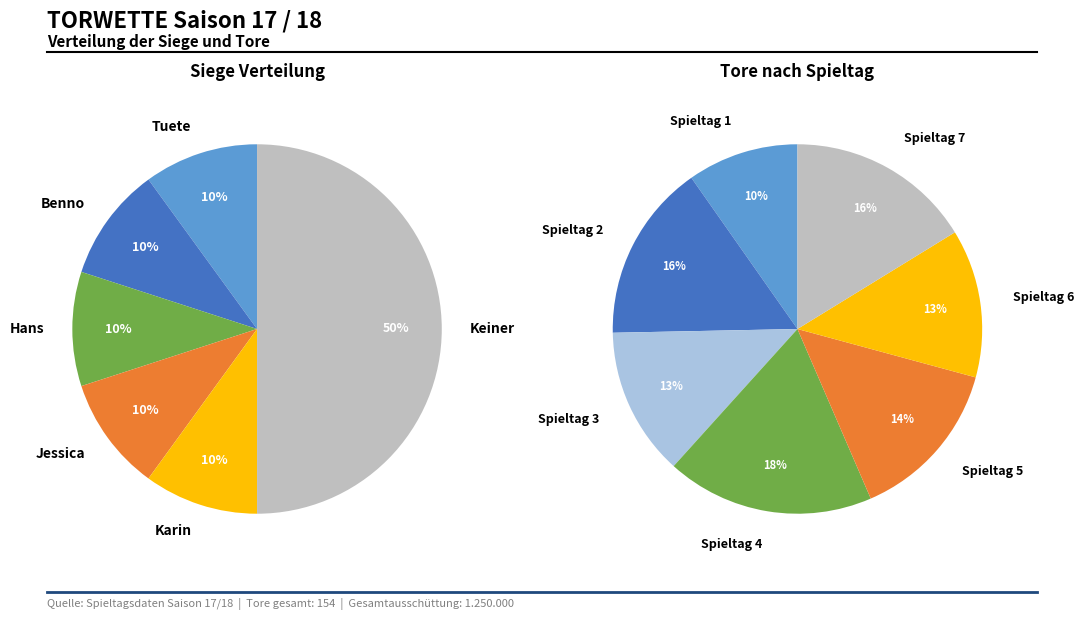

To the nearest percent, what is the difference between the largest and smallest slice percentages?

40%